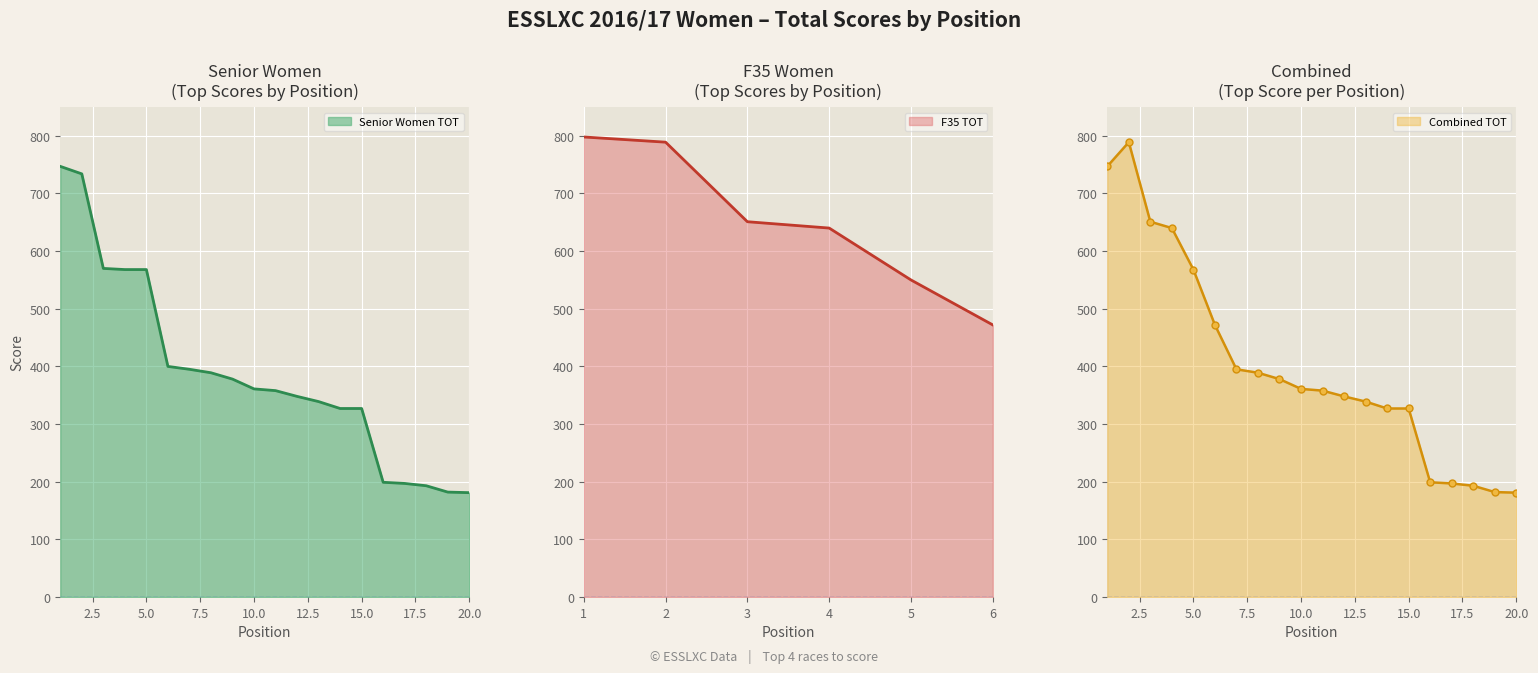

What is the highest value of the Senior Women TOT series?

747